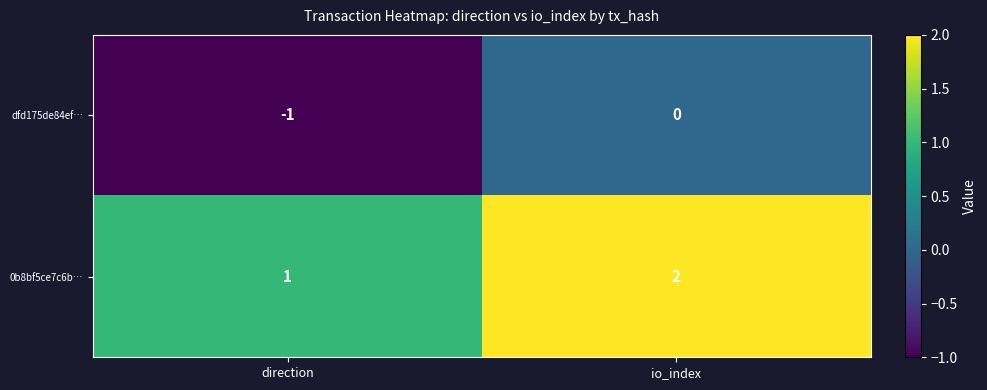

The value of dfd175de84ef… at direction is -1. True or false?

True